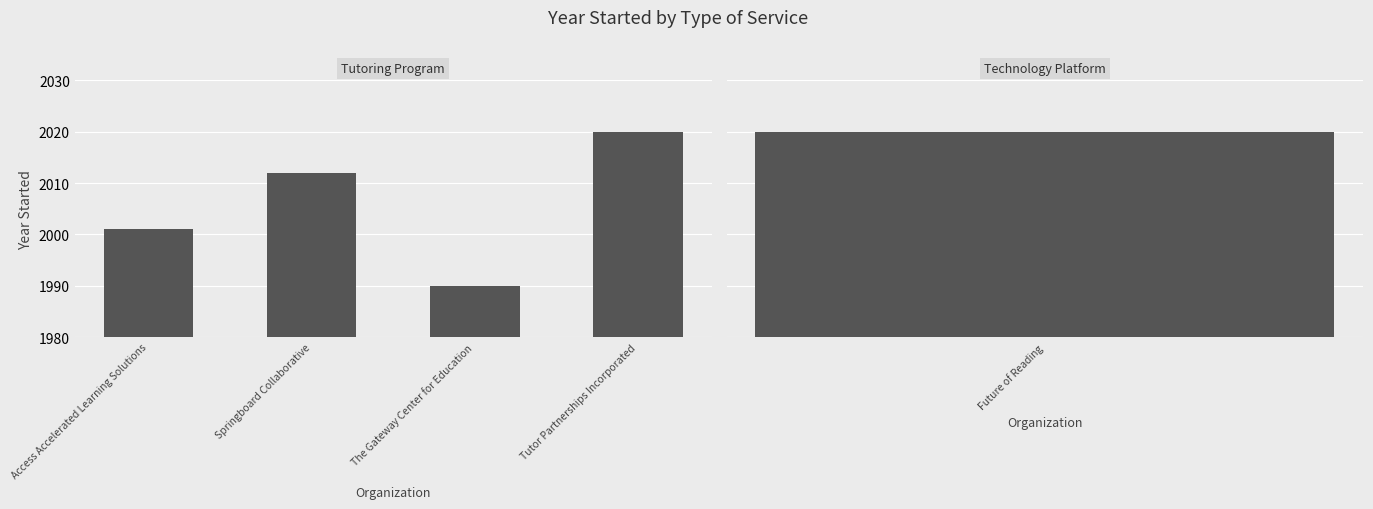

Count the number of categories in the chart.

4